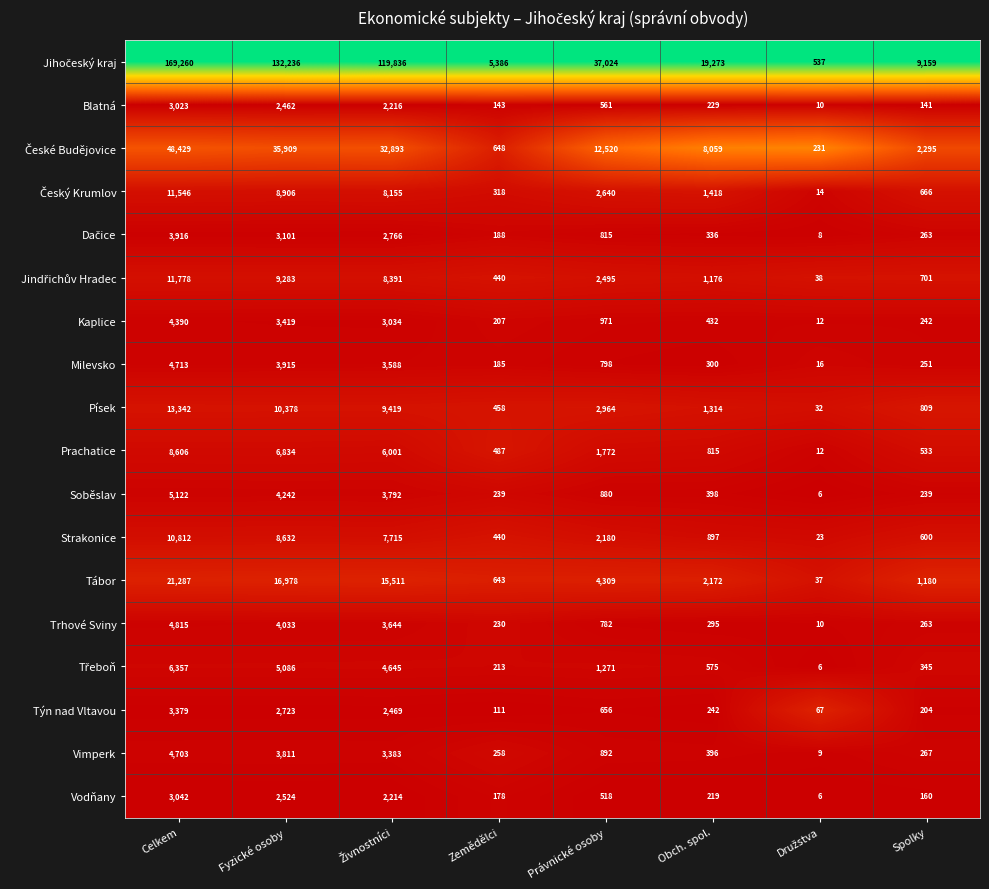

Read the Kaplice value at Zemědělci.

207